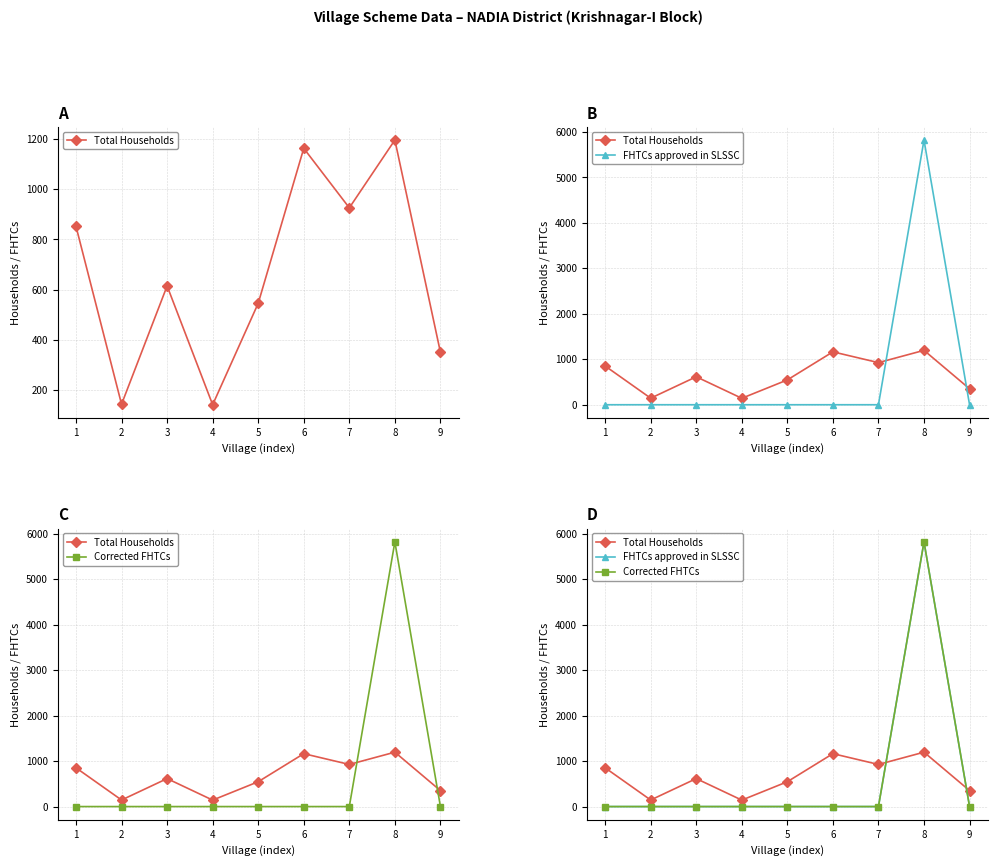

True or false: FHTCs approved in SLSSC and Corrected FHTCs cross at least once.

False